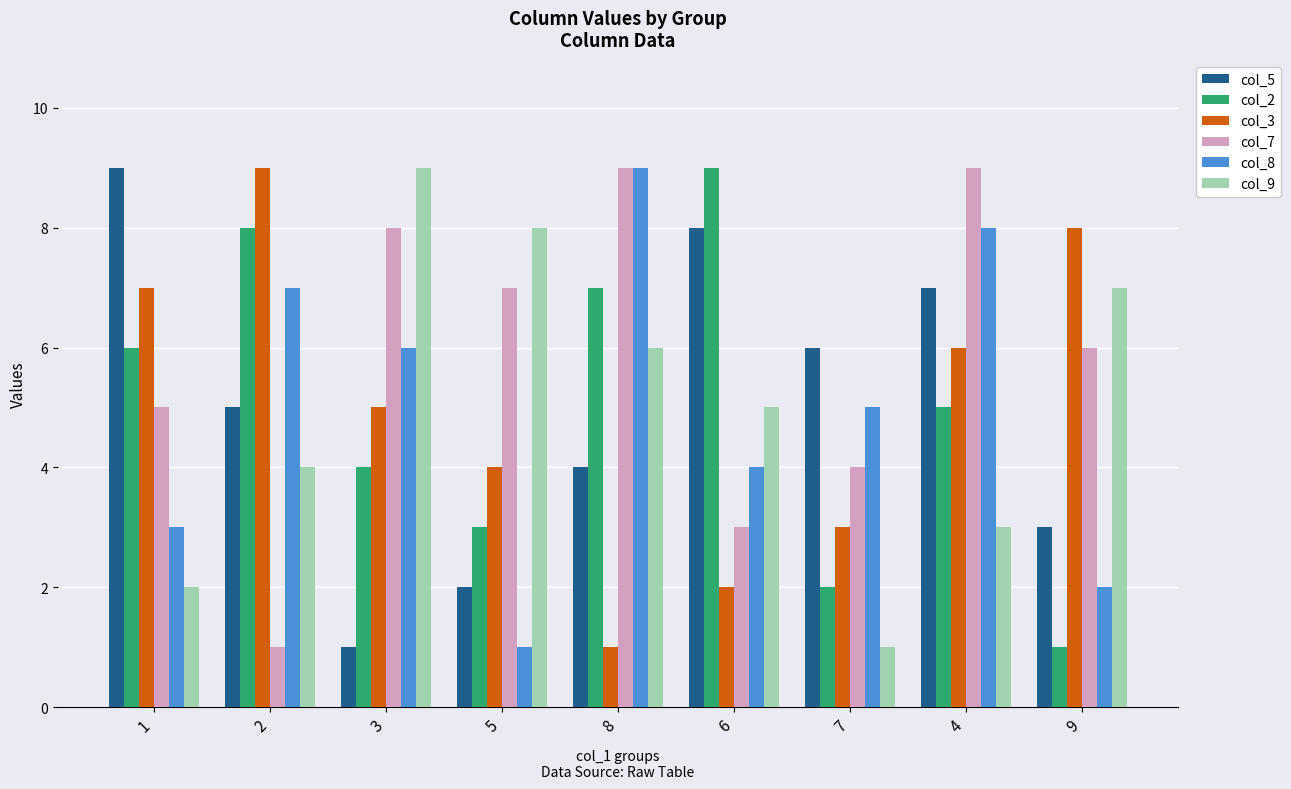

What is the difference between the second highest and second lowest values in the col_2 series?

6